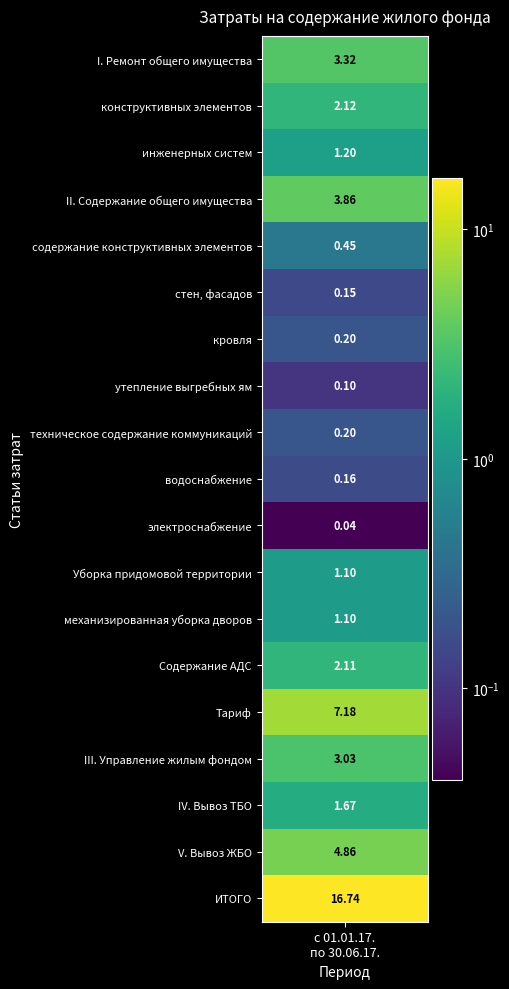

The chart shows a value of 0.8 at механизированная уборка дворов. True or false?

False